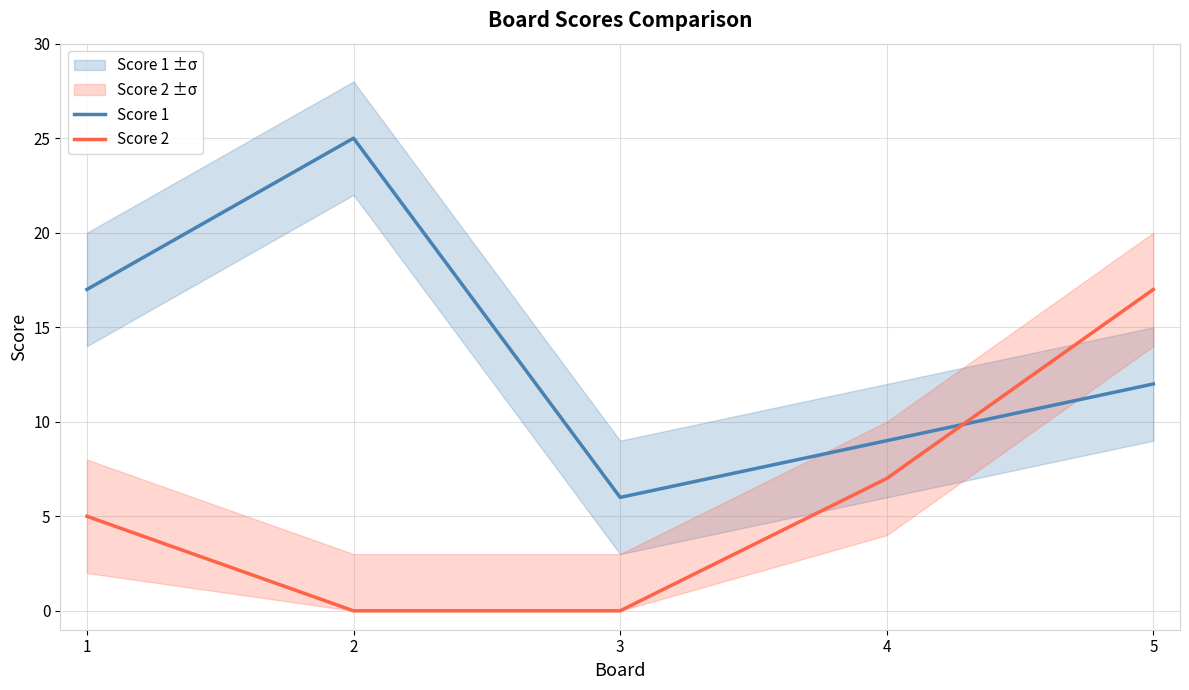

Which series changed the most between 1 and 2?

Score 1